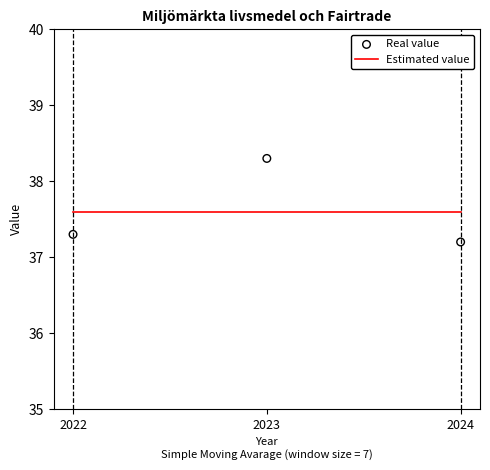

What is the total value across all series at 2023?

75.9